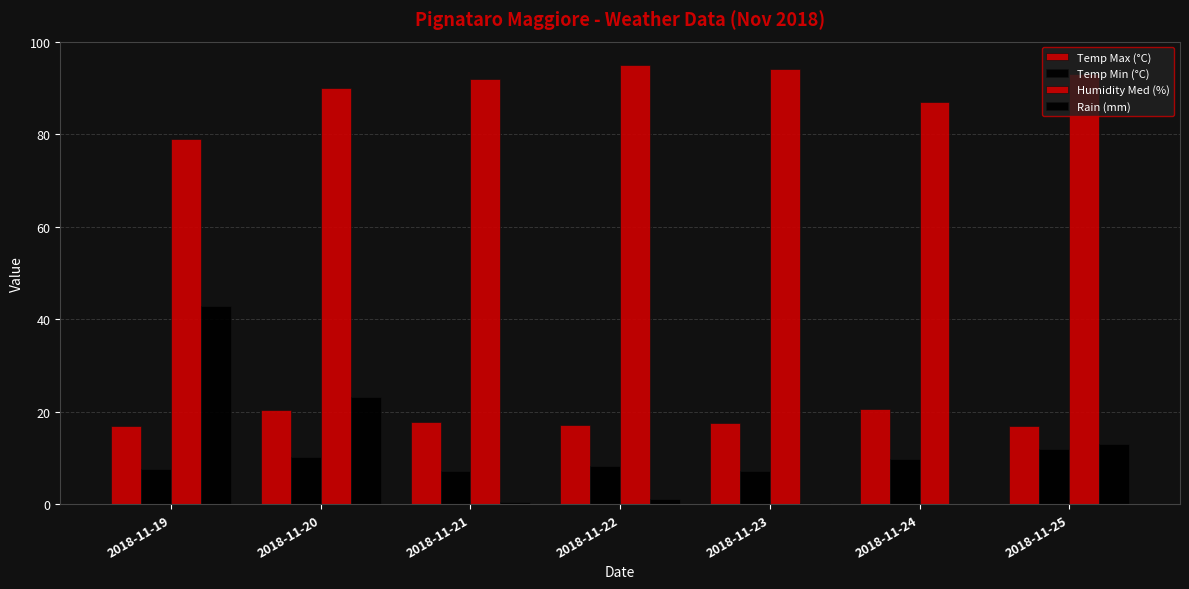

Reading right to left, transcribe all the data shown in this chart.

Temp Max (°C): 16.9	20.5	17.5	17.1	17.9	20.3	16.9
Temp Min (°C): 11.9	9.8	7.3	8.2	7.3	10.2	7.6
Humidity Med (%): 93.0	87.0	94.0	95.0	92.0	90.0	79.0
Rain (mm): 13.0	0.0	0.2	1.2	0.6	23.2	42.8